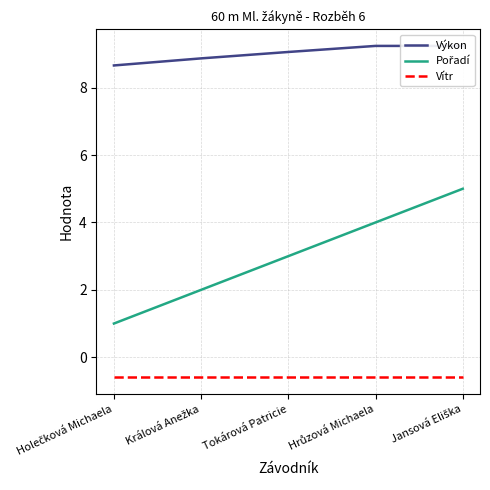

List the series in order of their peak value, highest first.

Výkon, Pořadí, Vítr